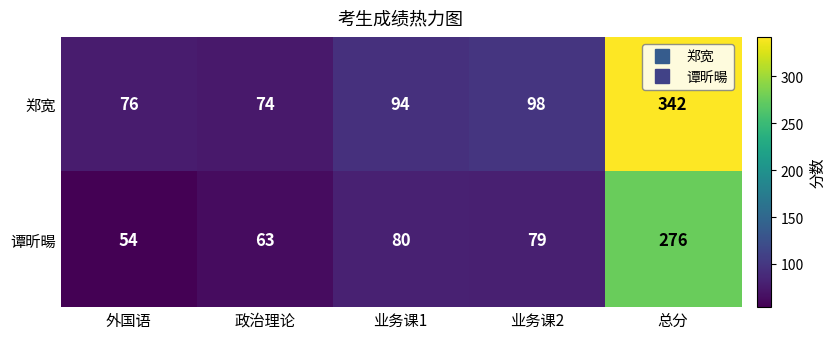

What is the minimum value shown in the chart?

54